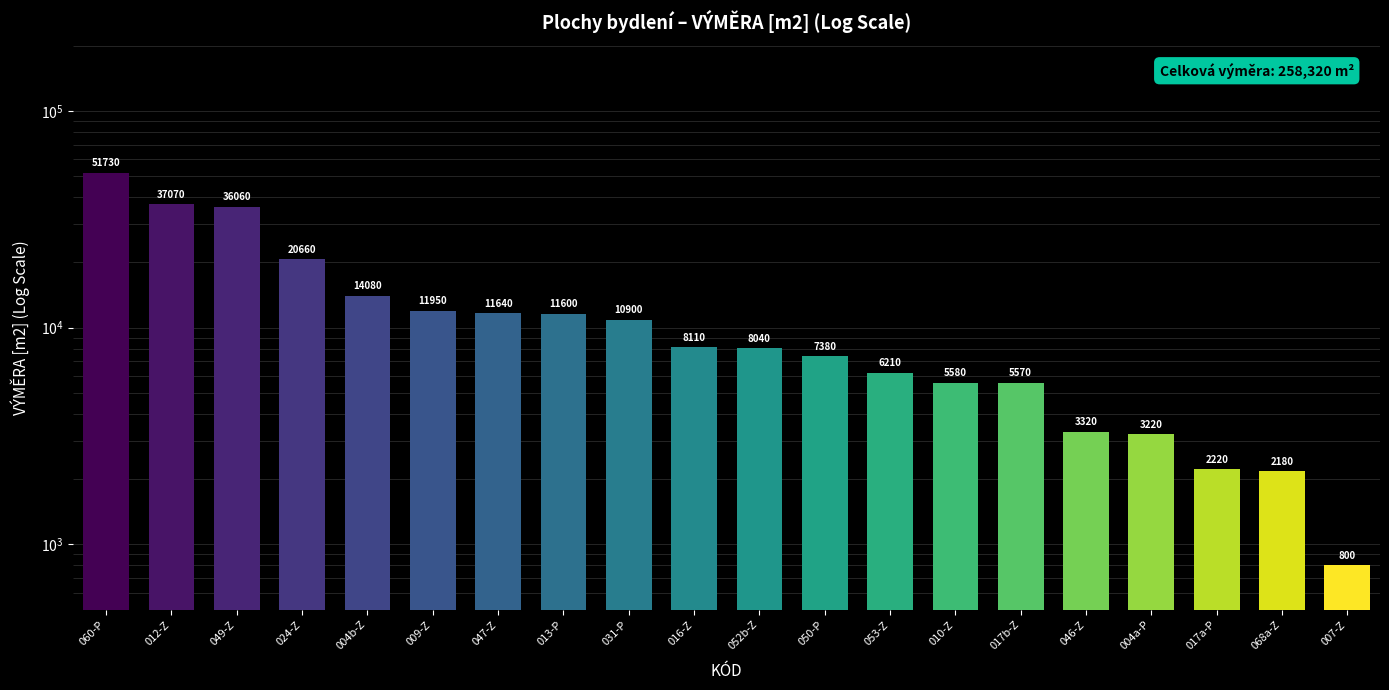

True or false: the data shows 20660 at 024-Z.

True